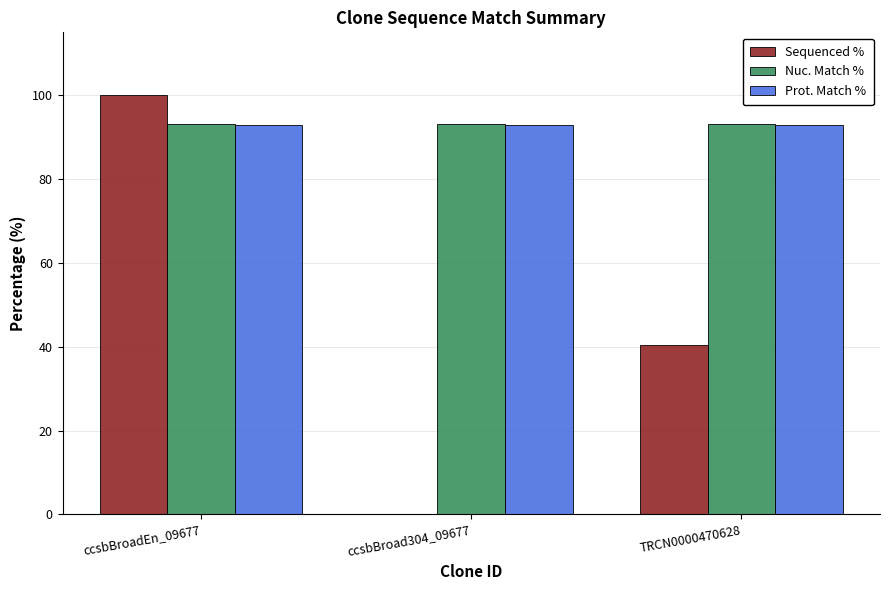

The Prot. Match % series shows 63.1 at TRCN0000470628. True or false?

False